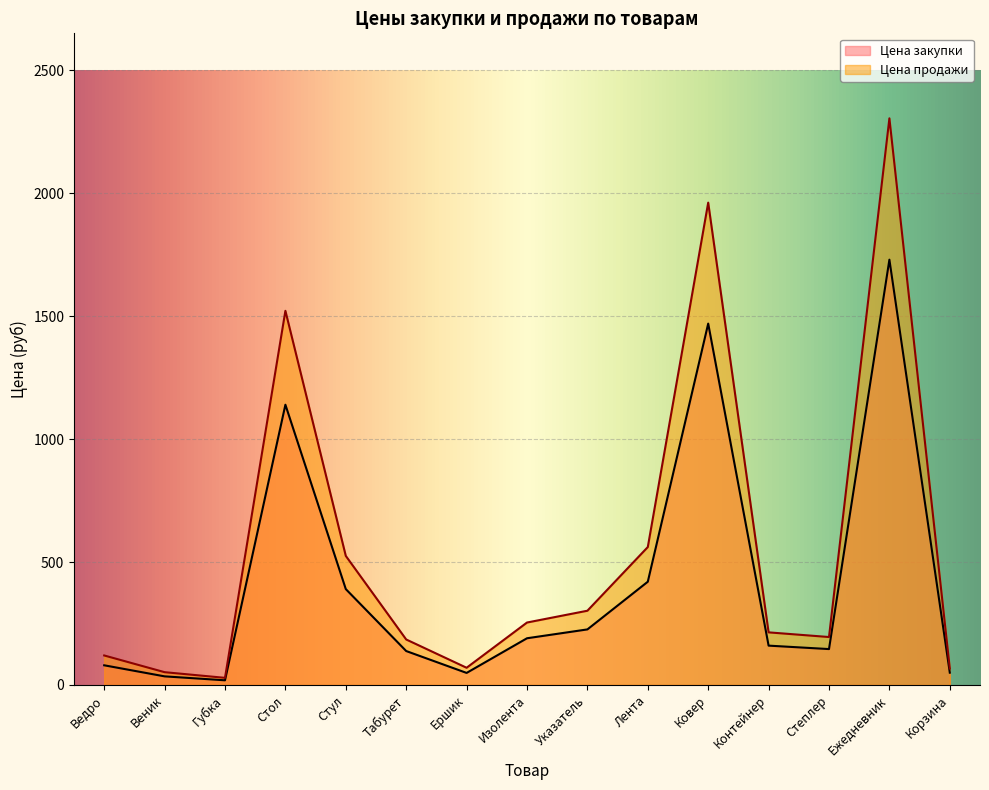

Reading left to right, extract all data points from this chart.

Цена закупки: 80	35	19	1140	390	138	49	190	226	420	1470	160	146	1730	50
Цена продажи: 120	52	29	1522	525	185	70	254	302	561	1962	214	195	2305	67